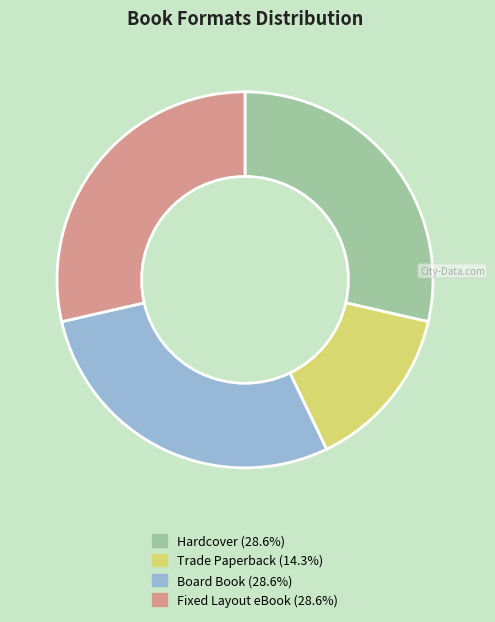

Which category has the smallest portion of the pie?

Trade Paperback